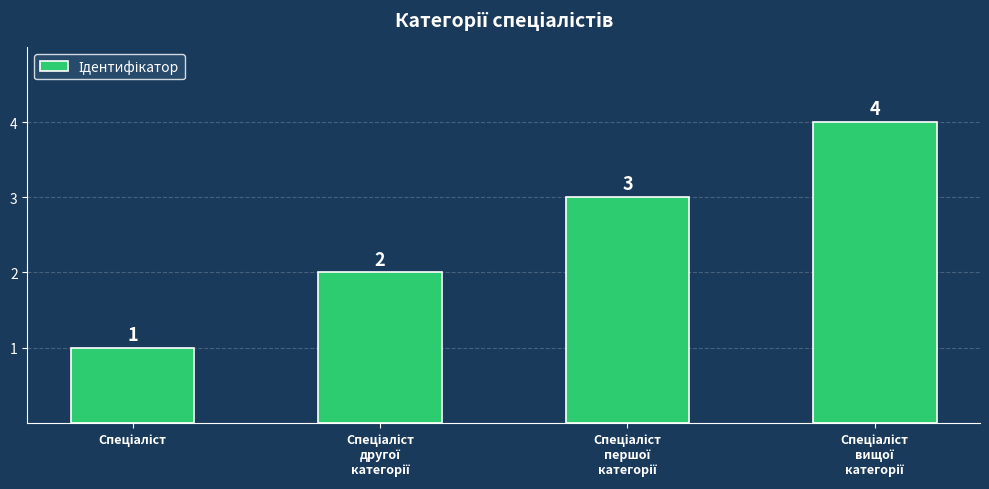

What is the difference between the maximum and minimum values?

3